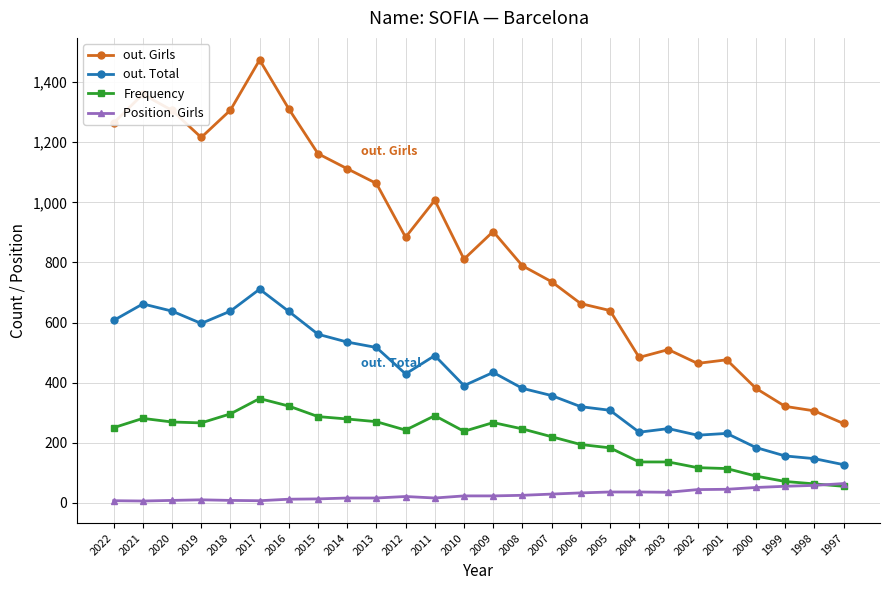

Which series has the widest spread of values?

out. Girls